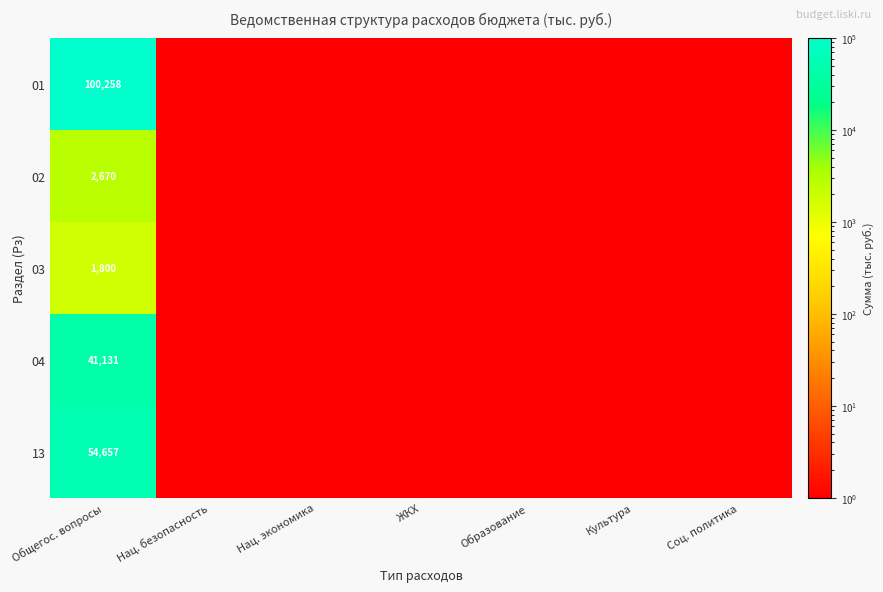

Is it true that 01 equals 157557 at Общегос. вопросы?

False